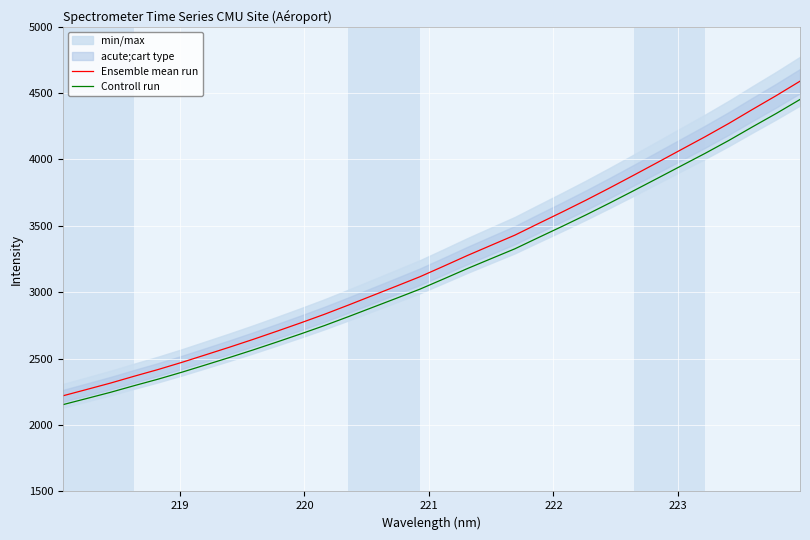

At how many categories does at least one series exceed 4203?

4